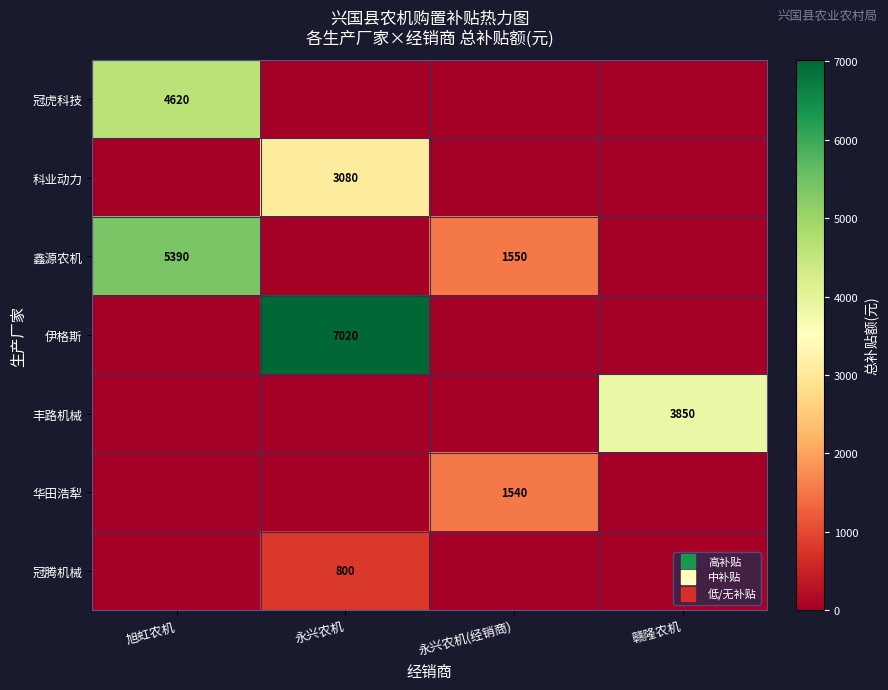

True or false: 冠腾机械 has a value of 0 at 旭虹农机.

True